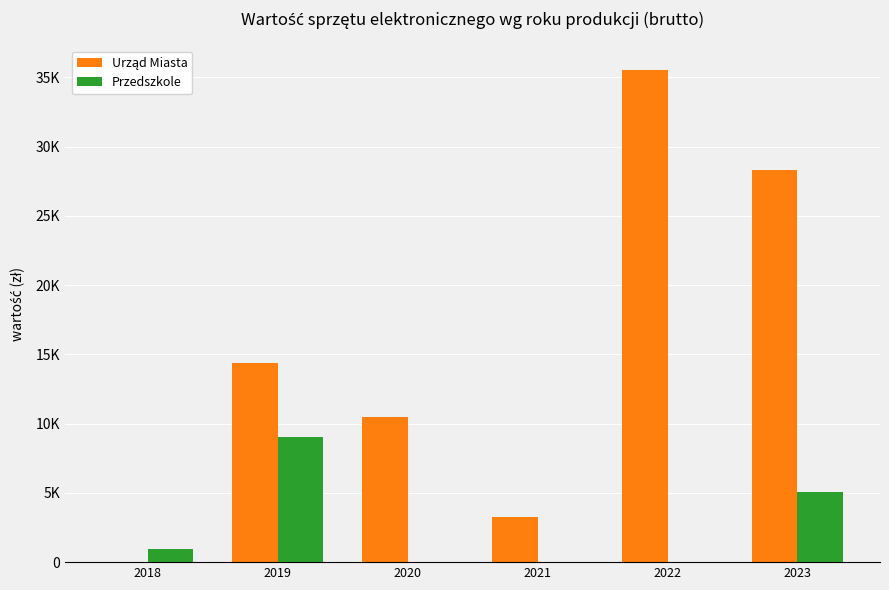

Rank the series by their maximum value, from lowest to highest.

Przedszkole, Urząd Miasta